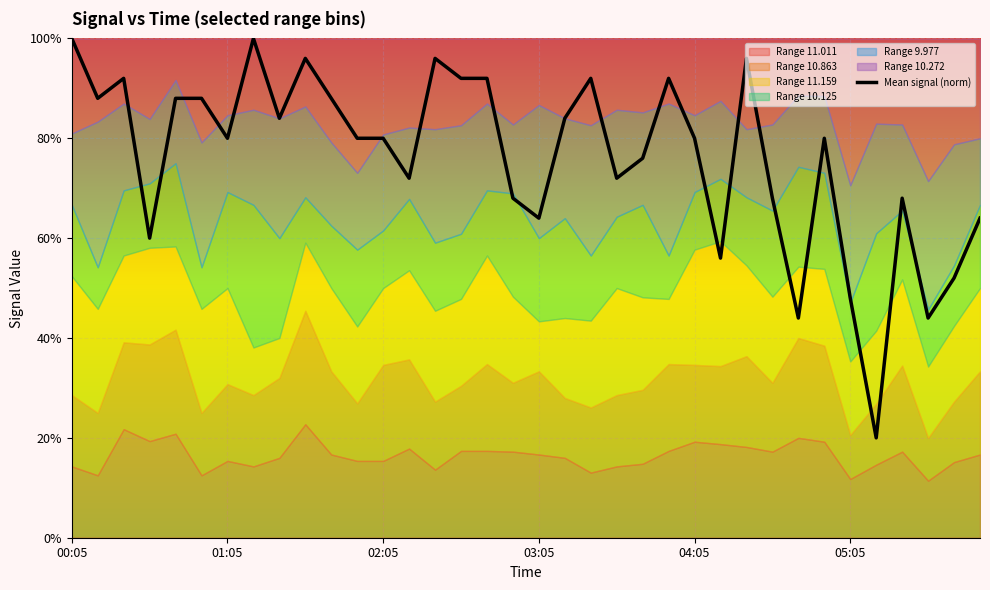

How many interior local valleys (lower than both neighbors) does the data have?

12